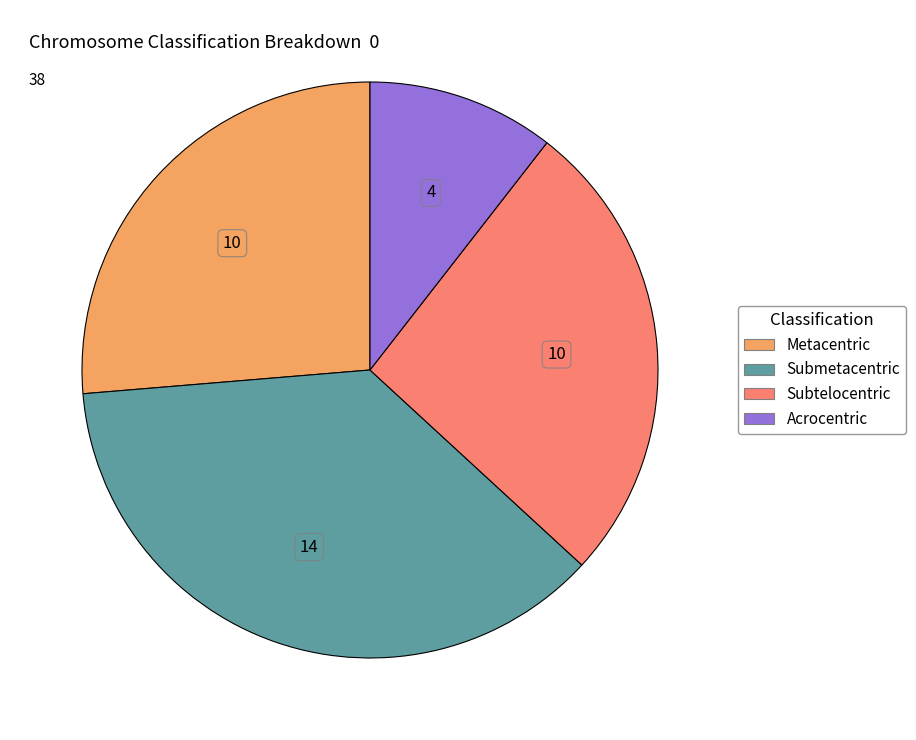

What is the smallest slice in the pie chart?

Acrocentric